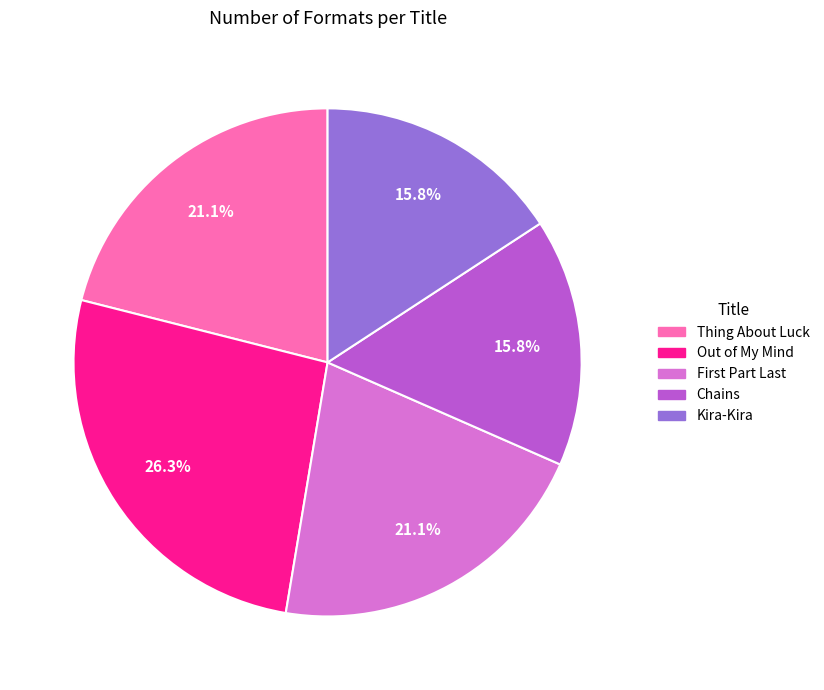

To the nearest percent, what portion does Kira-Kira represent?

16%